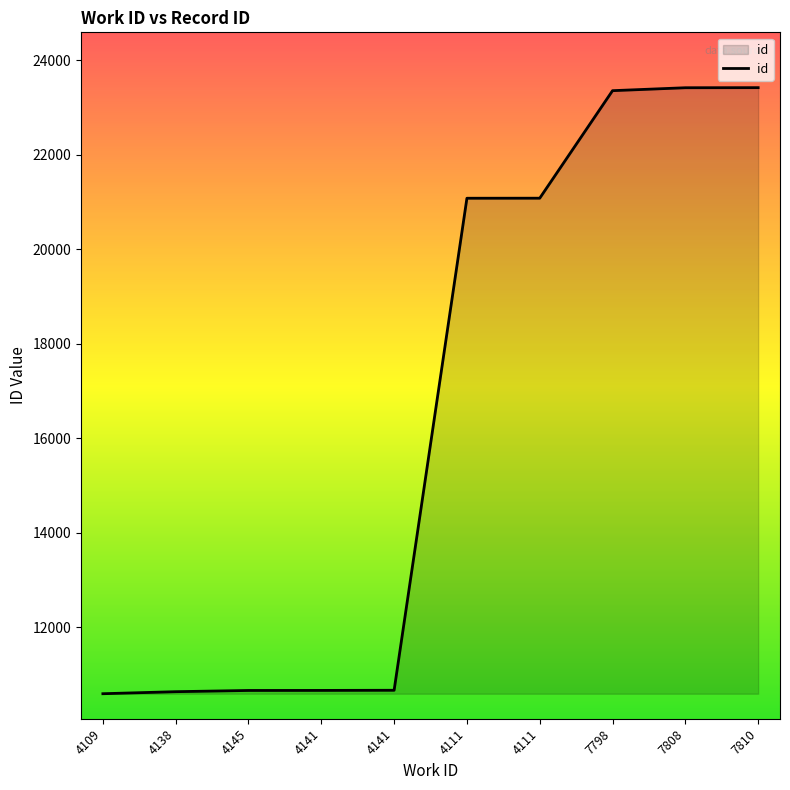

Which label corresponds to the largest value in the chart?

7810